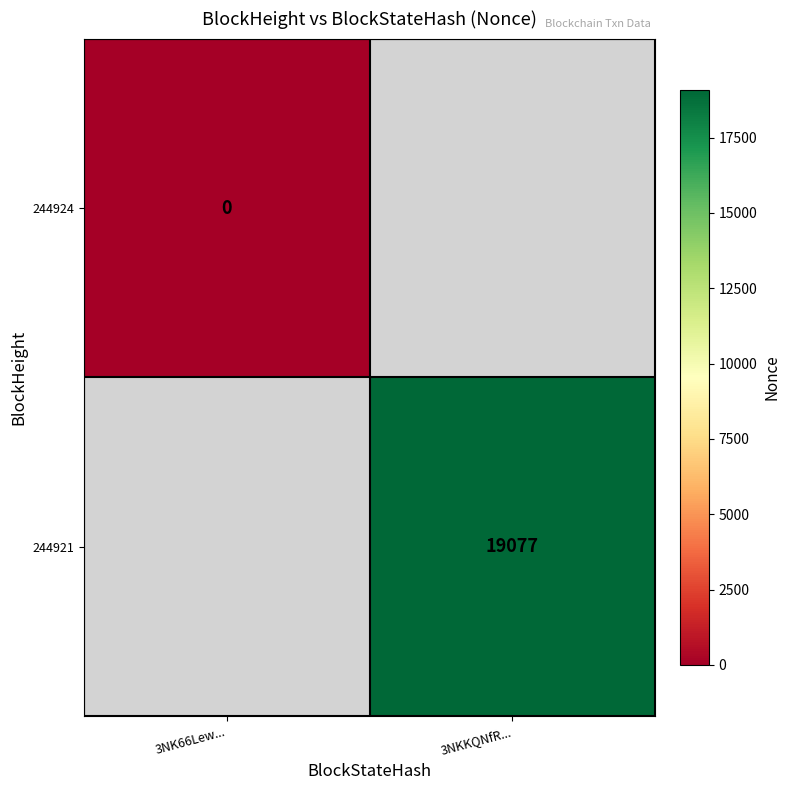

Which has a higher value, 3NK66Lew... or 3NKKQNfR...?

3NKKQNfR...